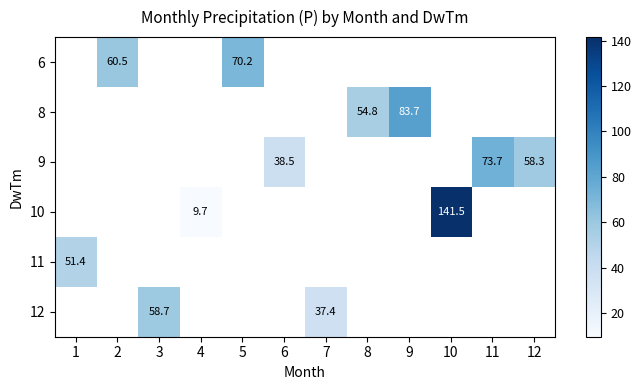

At which label is row_4 closest to 51?

1